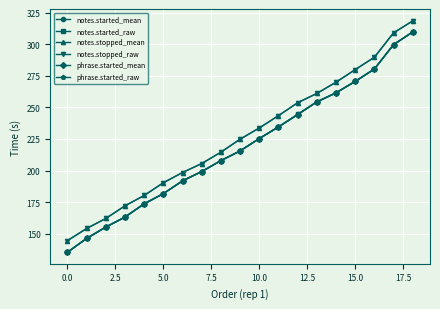

Reading left to right, transcribe all the data shown in this chart.

notes.started_mean: 135.4	146.3	155.3	163.2	173.7	181.8	191.9	199.2	207.9	215.5	225.4	234.6	244.4	254.4	261.5	270.6	280.4	299.7	309.7
notes.started_raw: 135.4	146.3	155.3	163.2	173.7	181.8	191.9	199.2	207.9	215.5	225.4	234.6	244.4	254.4	261.5	270.6	280.4	299.7	309.7
notes.stopped_mean: 144.6	154.2	162.1	172.1	180.3	190.4	198.5	205.6	214.6	224.9	233.7	243.5	253.7	261.0	269.9	279.9	289.7	309.0	318.4
notes.stopped_raw: 144.6	154.2	162.1	172.1	180.3	190.4	198.5	205.6	214.6	224.9	233.7	243.5	253.7	261.0	269.9	279.9	289.7	309.0	318.4
phrase.started_mean: 135.4	146.3	155.3	163.2	173.7	181.7	191.9	199.2	207.9	215.5	225.3	234.6	244.4	254.4	261.5	270.6	280.4	299.7	309.7
phrase.started_raw: 135.4	146.3	155.3	163.2	173.7	181.7	191.9	199.2	207.9	215.5	225.3	234.6	244.4	254.4	261.5	270.6	280.4	299.7	309.7